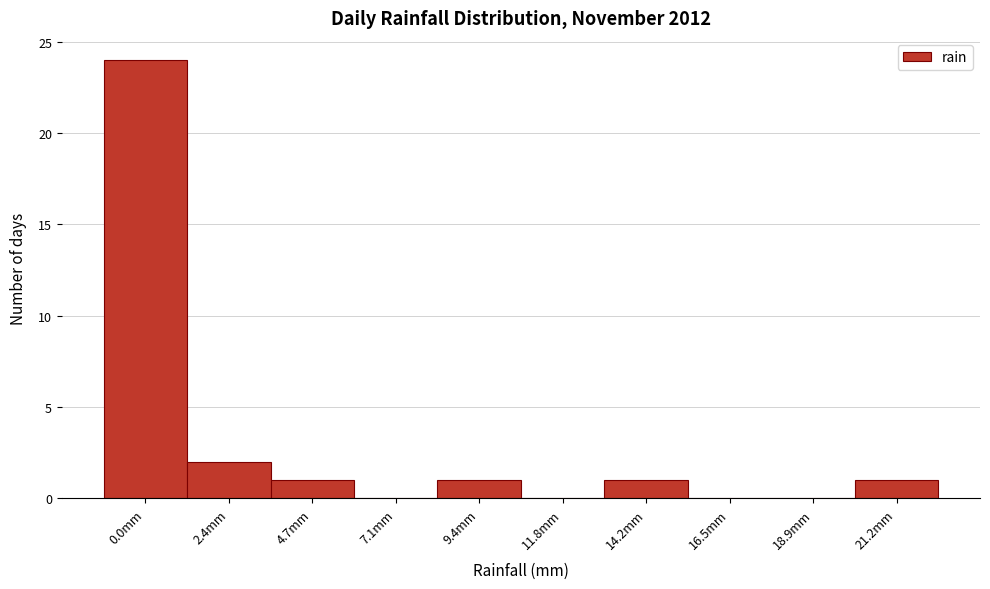

Reading right to left, what are all the values shown in this chart?

21.2mm=1	18.9mm=0	16.5mm=0	14.2mm=1	11.8mm=0	9.4mm=1	7.1mm=0	4.7mm=1	2.4mm=2	0.0mm=24